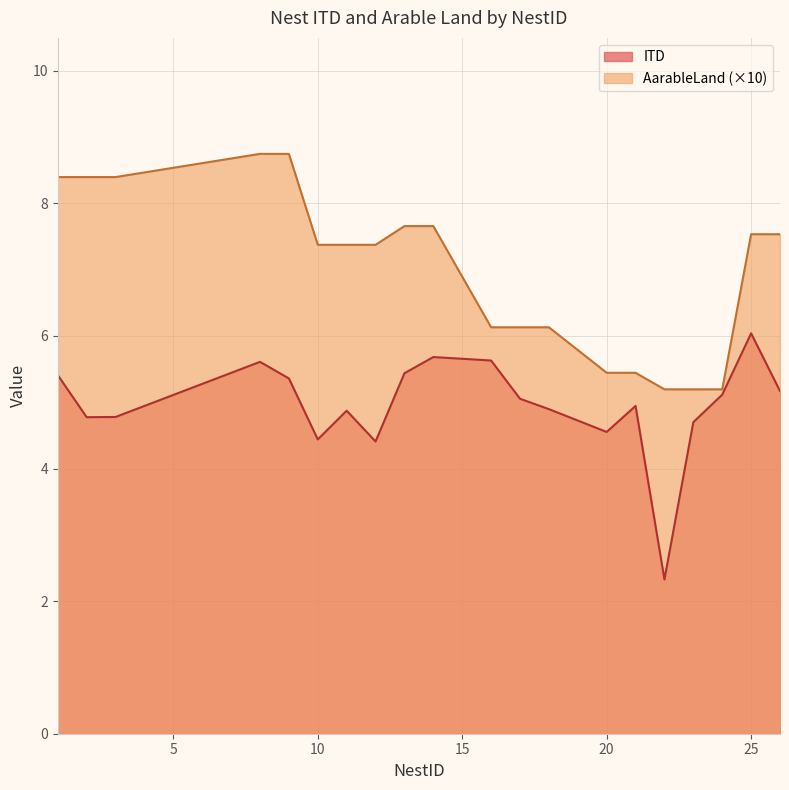

The AarableLand series shows 12.3 at 2. True or false?

False